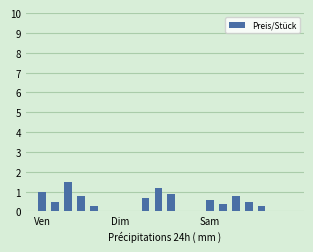

What is the greatest value displayed?

1.5